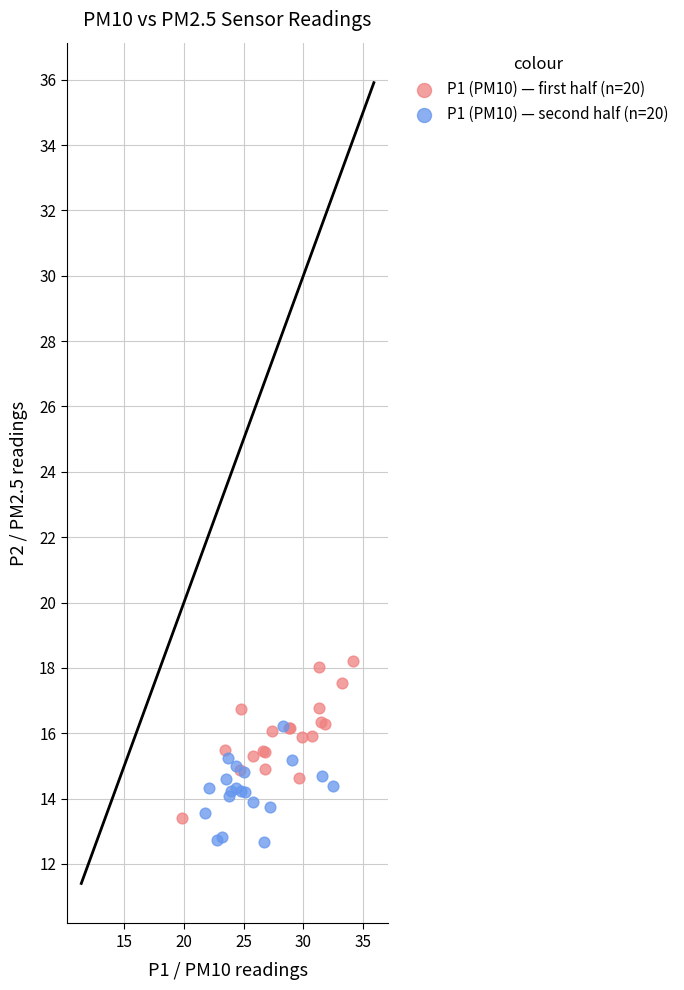

Which series reaches the maximum Y coordinate?

P1 (PM10) — first half (n=20)